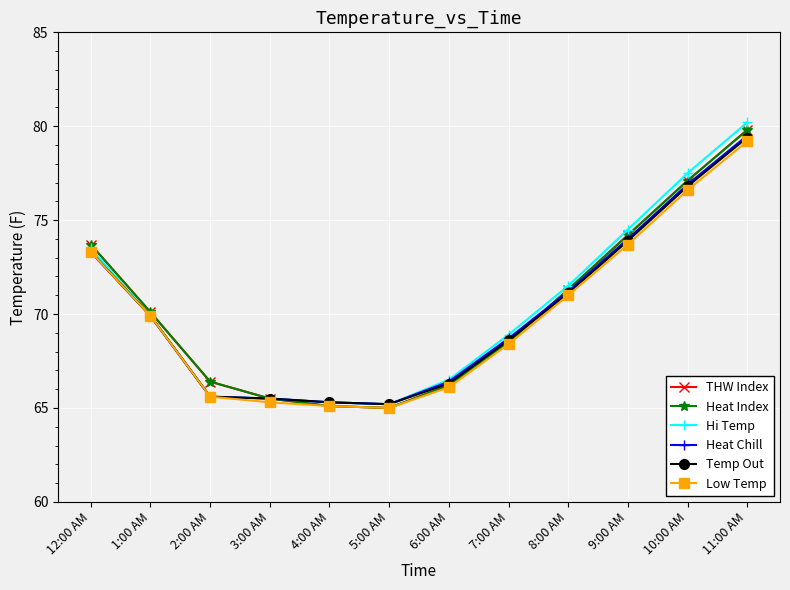

Does the chart display data point markers on the line(s)?

Yes